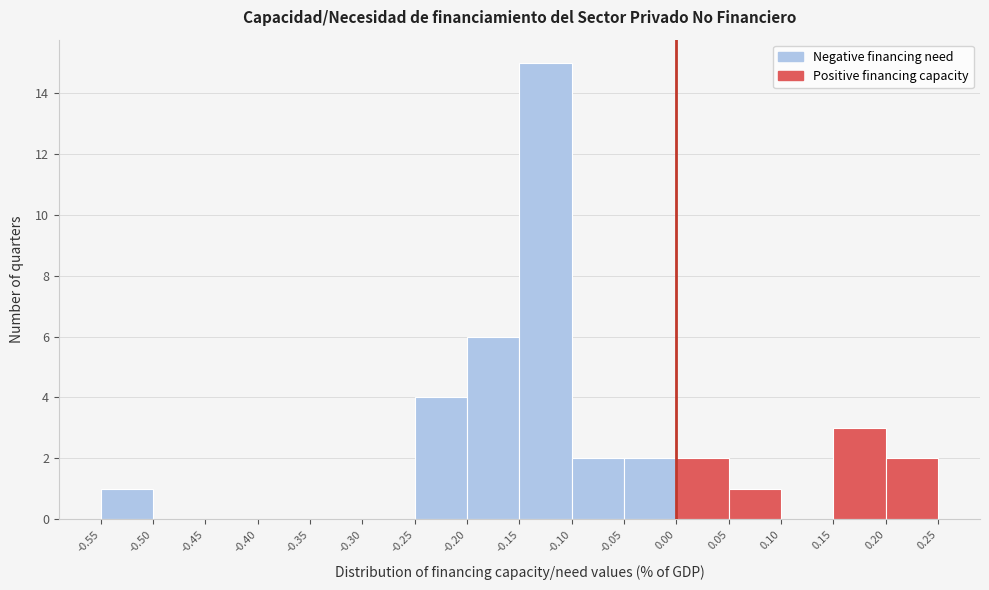

Reading left to right, transcribe this chart: for each bar, give the range it covers on the x-axis and its height. The values are not printed on the chart, so give them approximately, as read against the axis.

-0.55 to -0.50: 1
-0.50 to -0.45: 0
-0.45 to -0.40: 0
-0.40 to -0.35: 0
-0.35 to -0.30: 0
-0.30 to -0.25: 0
-0.25 to -0.20: 4
-0.20 to -0.15: 6
-0.15 to -0.10: 15
-0.10 to -0.05: 2
-0.05 to 0.00: 2
0.00 to 0.05: 2
0.05 to 0.10: 1
0.10 to 0.15: 0
0.15 to 0.20: 3
0.20 to 0.25: 2